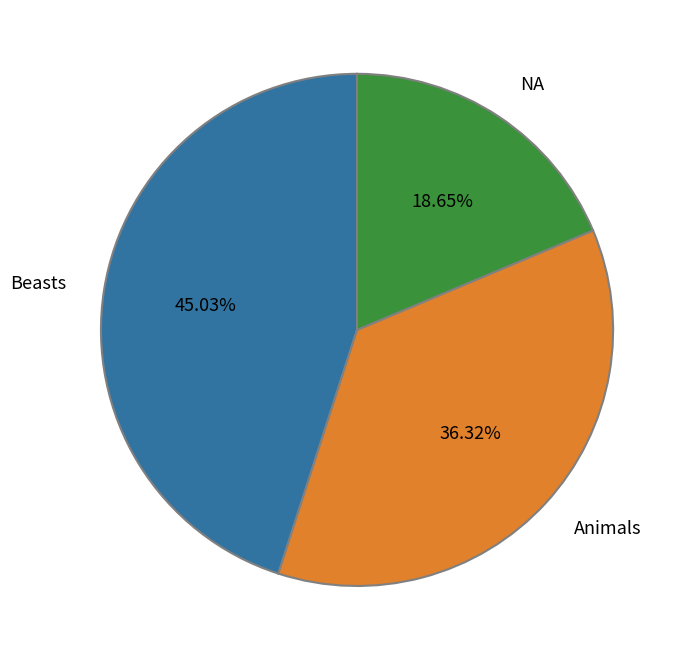

Does Animals account for over 50% of the chart?

No